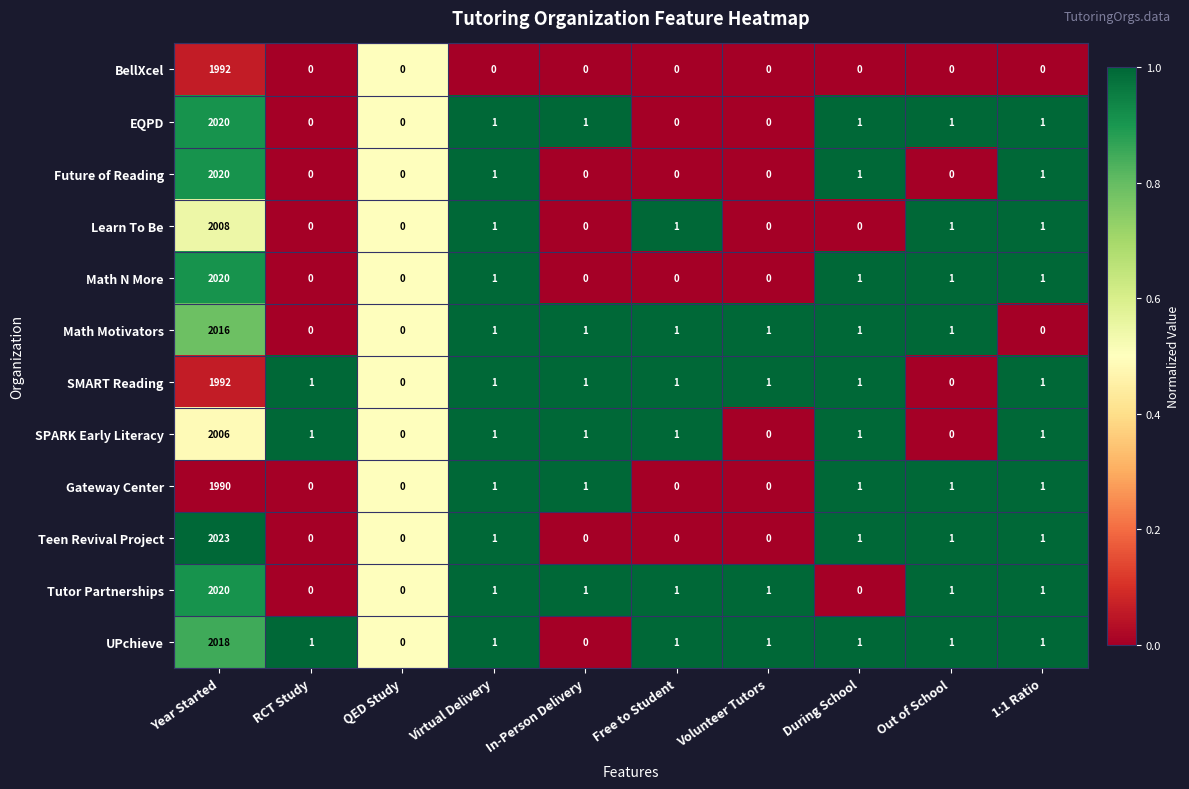

Is it true that SMART Reading equals 1 at 1:1 Ratio?

True